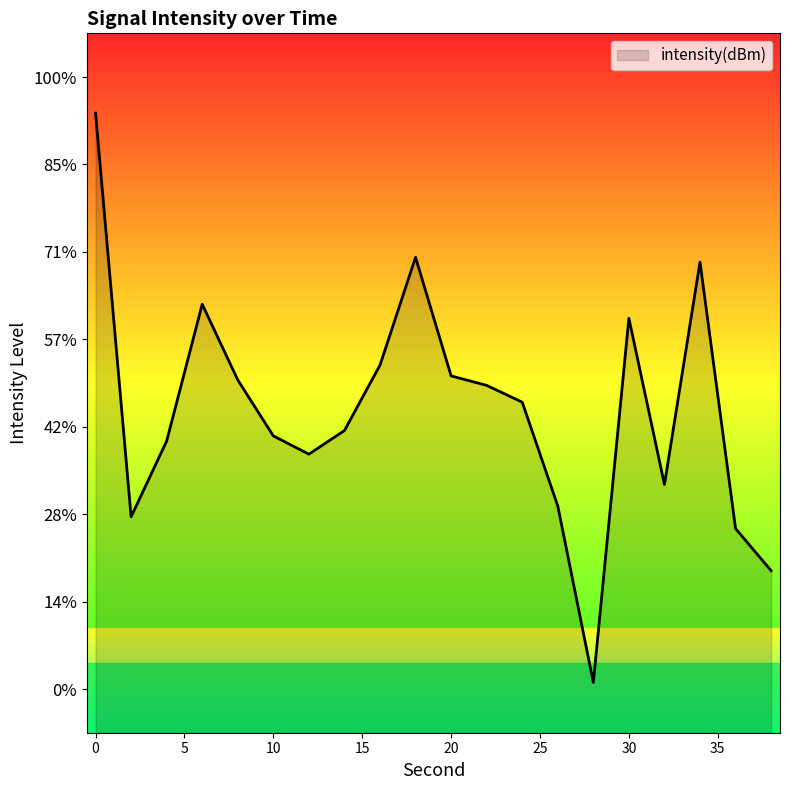

Reading left to right, what are all the values shown in this chart?

0=-128.4	2=-133.0	4=-132.2	6=-130.6	8=-131.5	10=-132.1	12=-132.3	14=-132.0	16=-131.3	18=-130.1	20=-131.4	22=-131.5	24=-131.7	26=-132.9	28=-134.9	30=-130.8	32=-132.7	34=-130.1	36=-133.2	38=-133.6